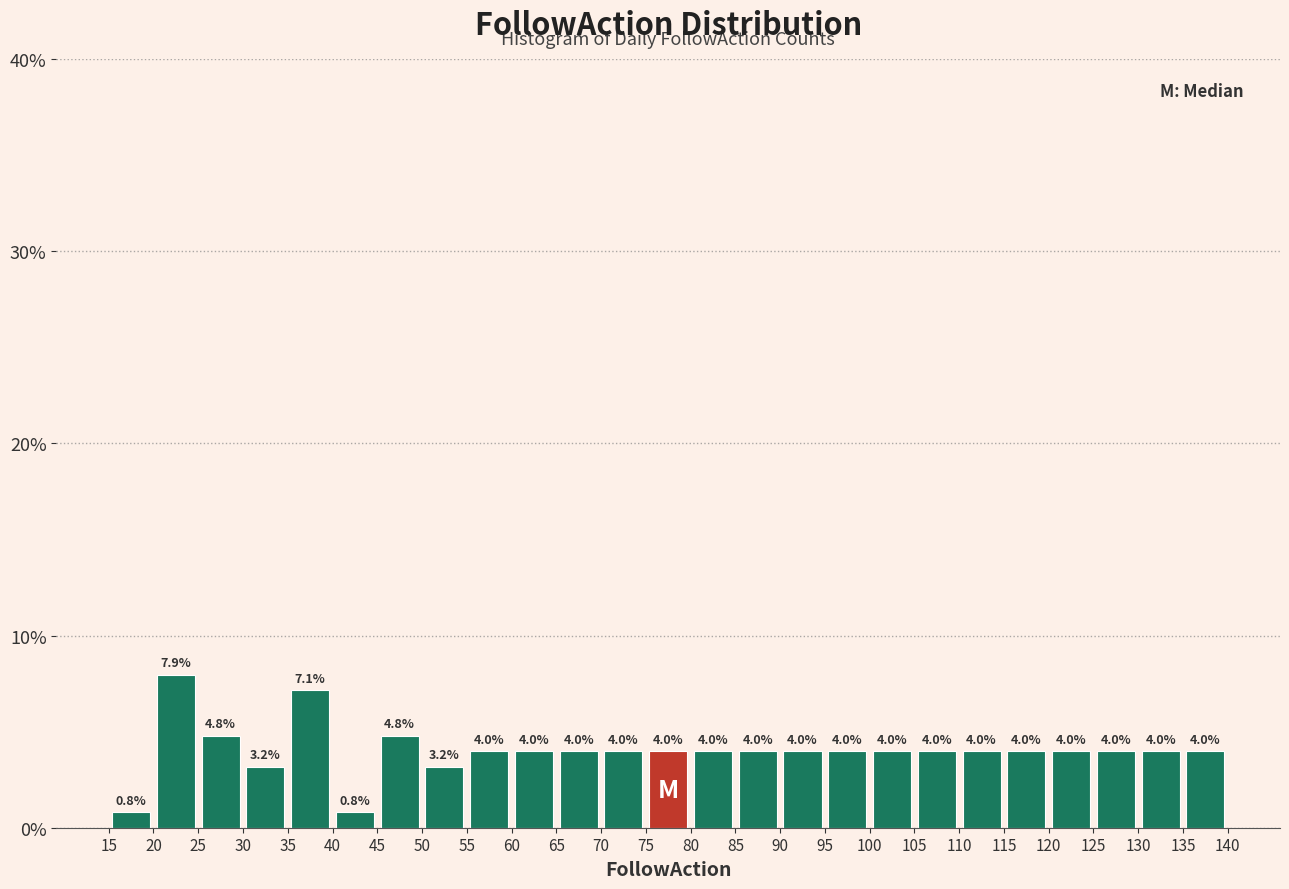

Which range on the x-axis has the tallest bar?

20 to 25